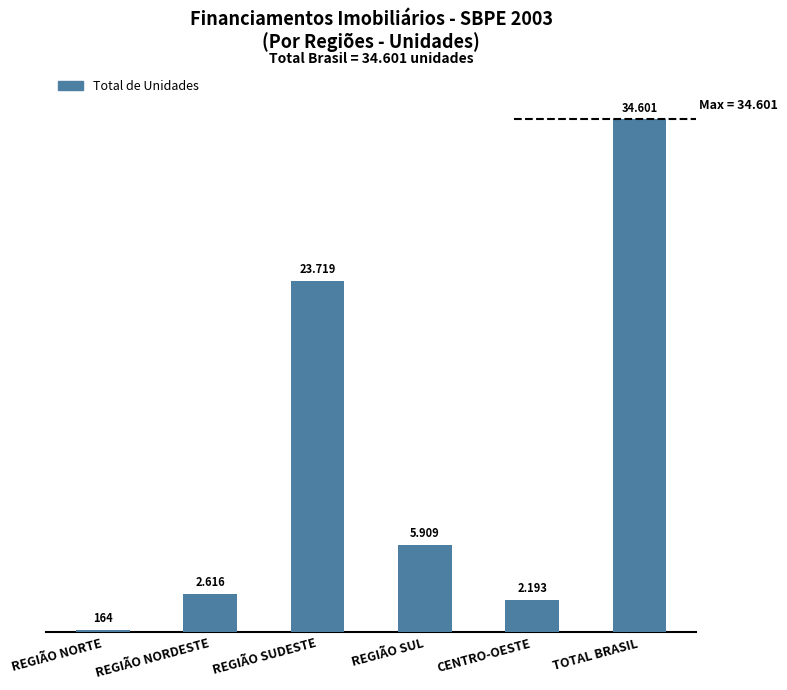

Does the chart contain any negative values?

No